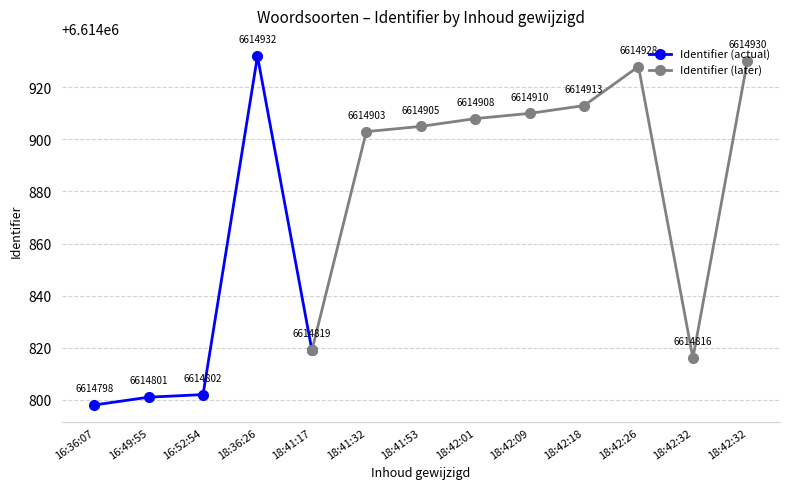

What value does the Identifier (actual) series have at 16:52:54, to the nearest 5?

6614800